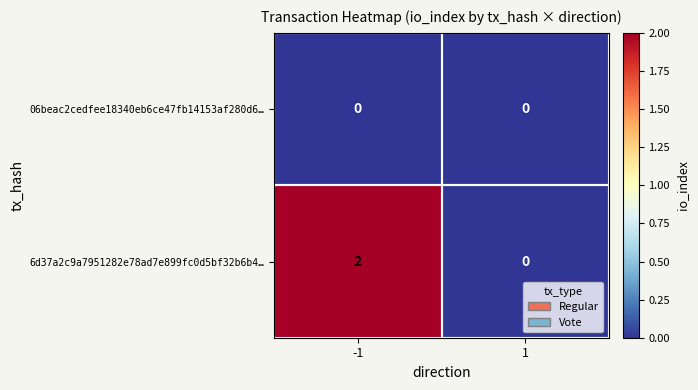

Rank the series by their average value, from highest to lowest.

6d37a2c9a7951282e78ad7e899fc0d5bf32b6b4…, 06beac2cedfee18340eb6ce47fb14153af280d6…